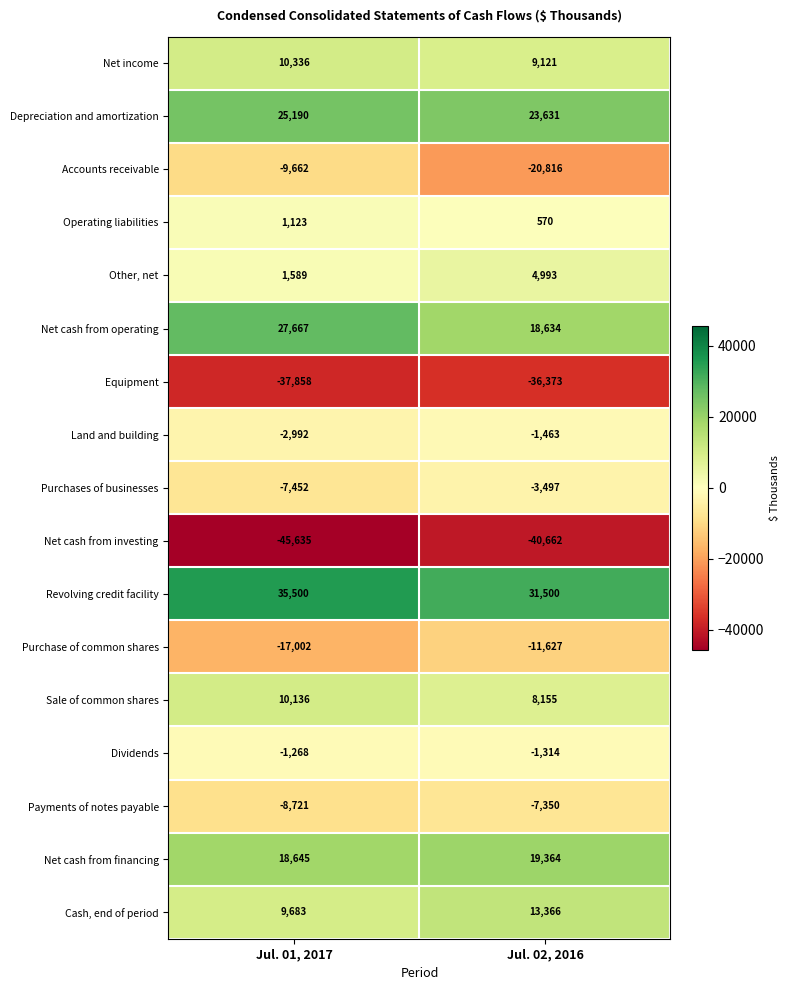

How many categories are shown in the chart?

2